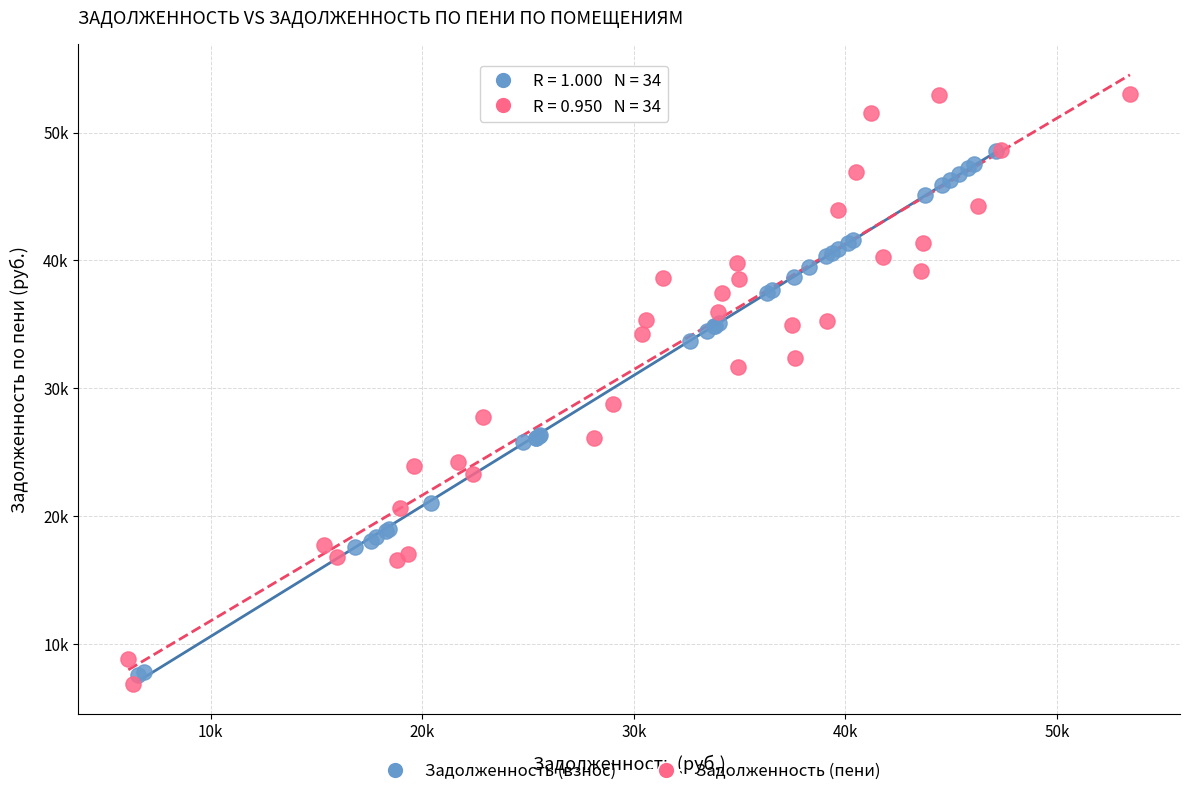

Which series reaches the maximum Y coordinate?

Задолженность (пени)